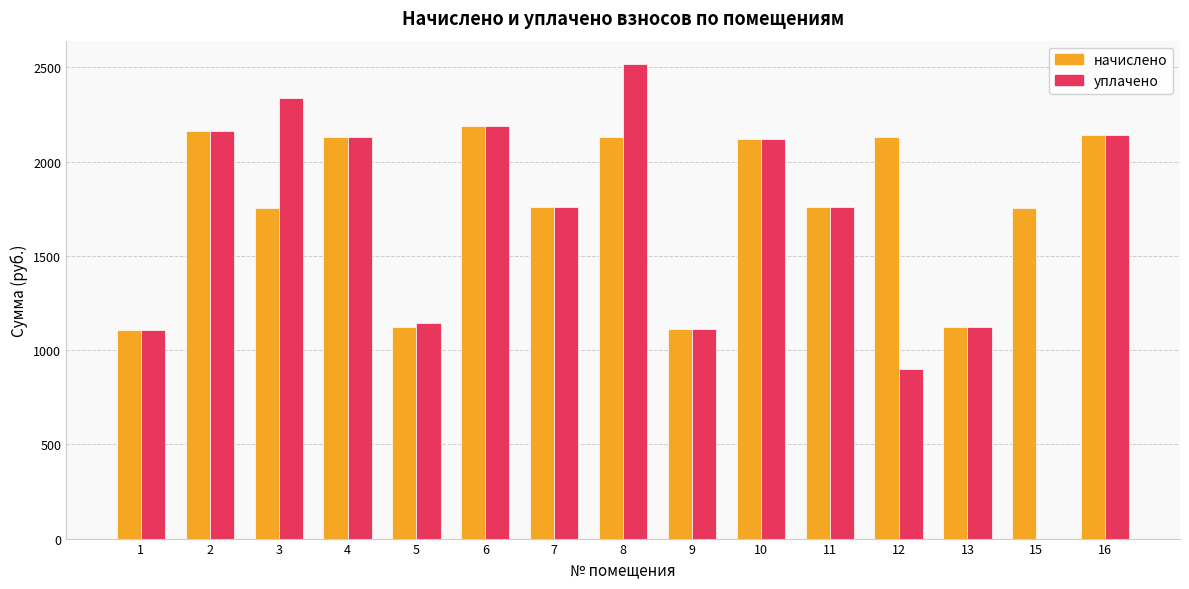

Is the value of начислено at 2 greater than the value of уплачено at 12?

Yes